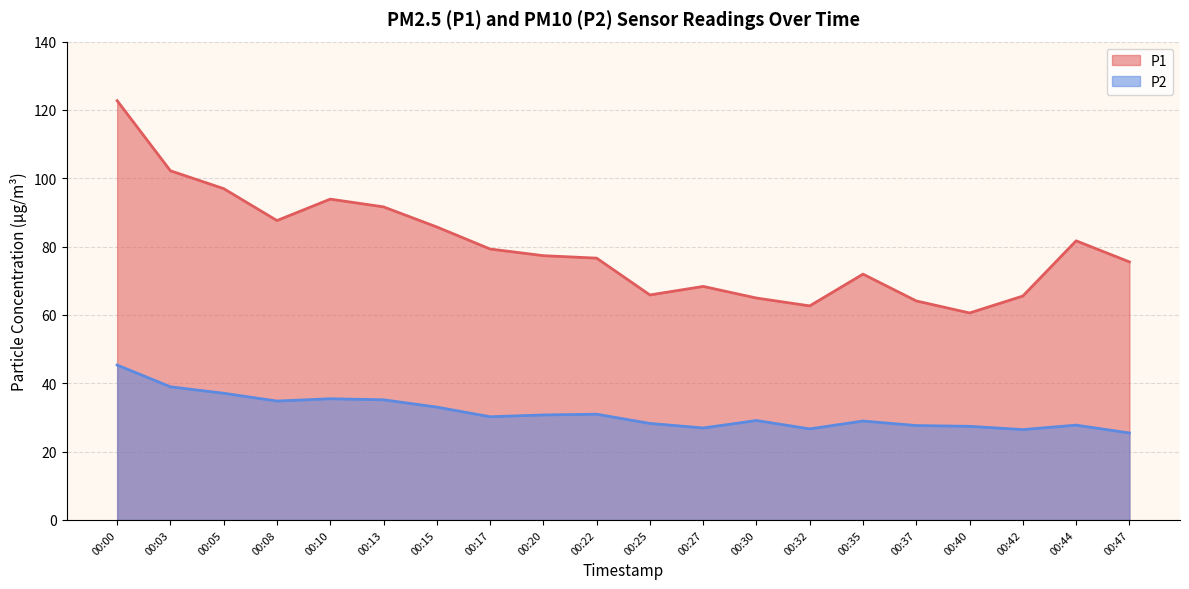

Count the number of data series in this chart.

2